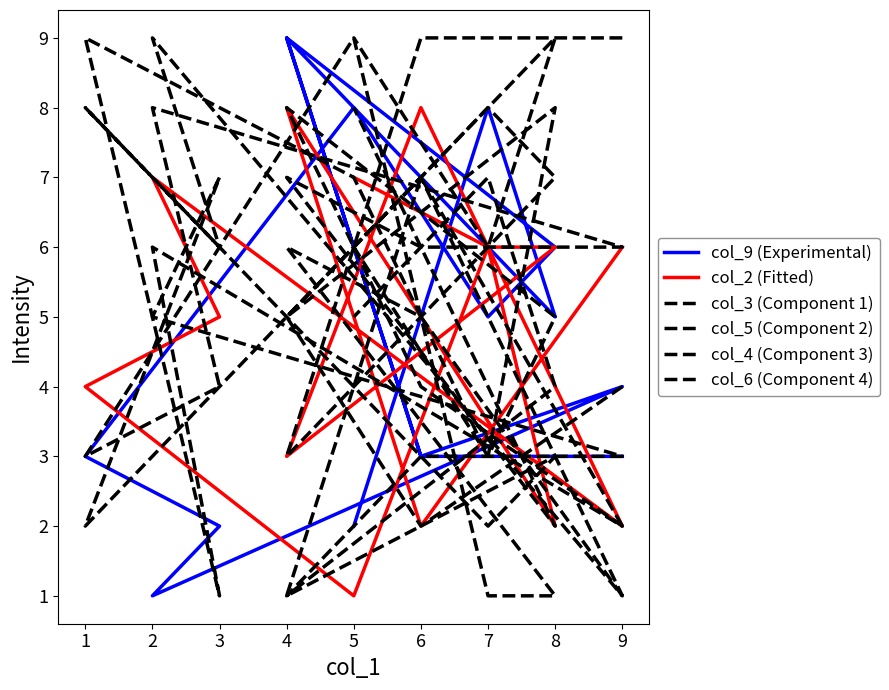

Is it true that col_3 (Component 1) equals 6 at 5?

False